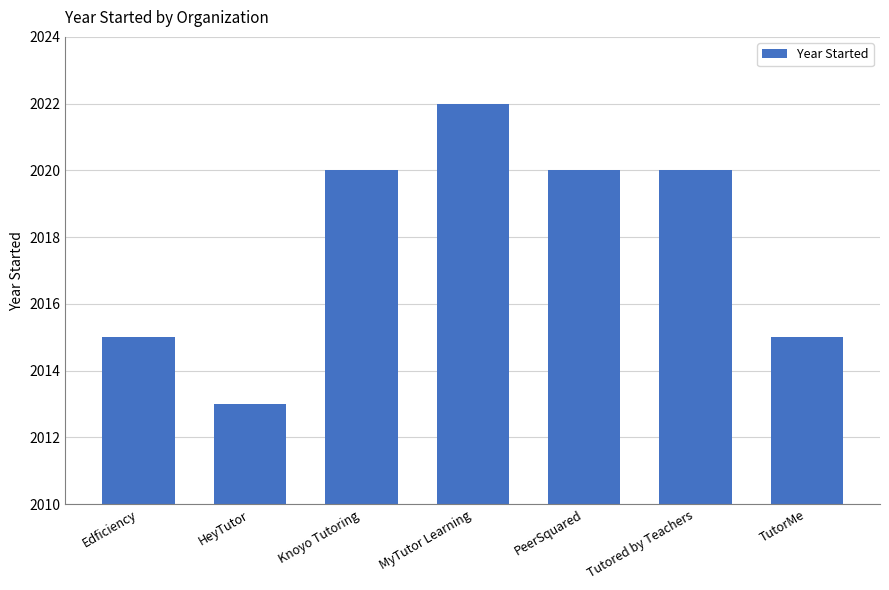

Which label corresponds to the smallest value in the chart?

HeyTutor